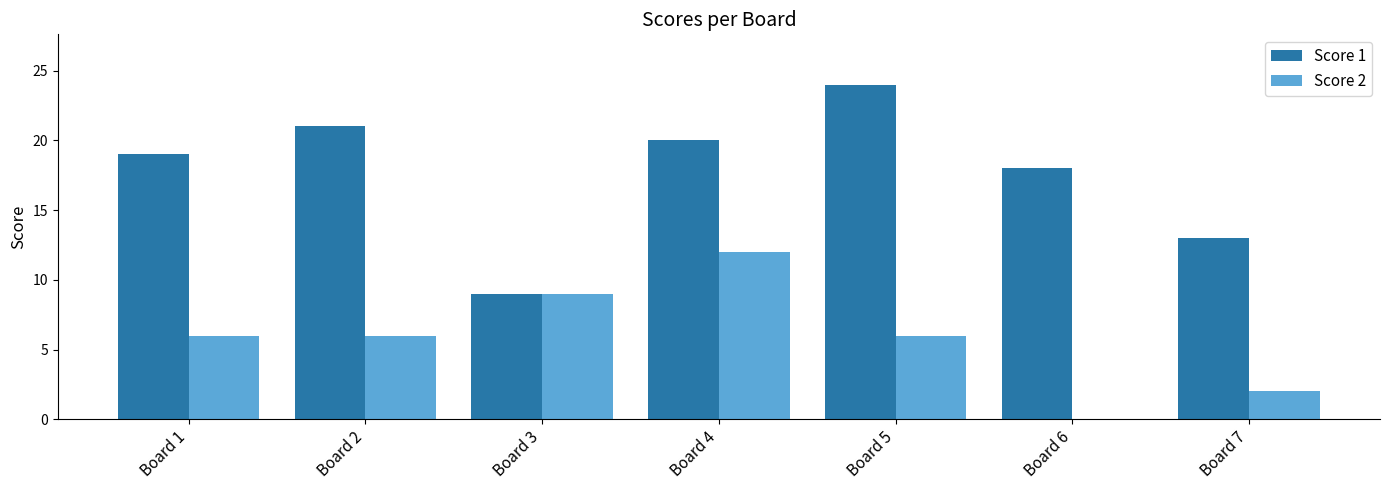

How many data points does each series have?

7